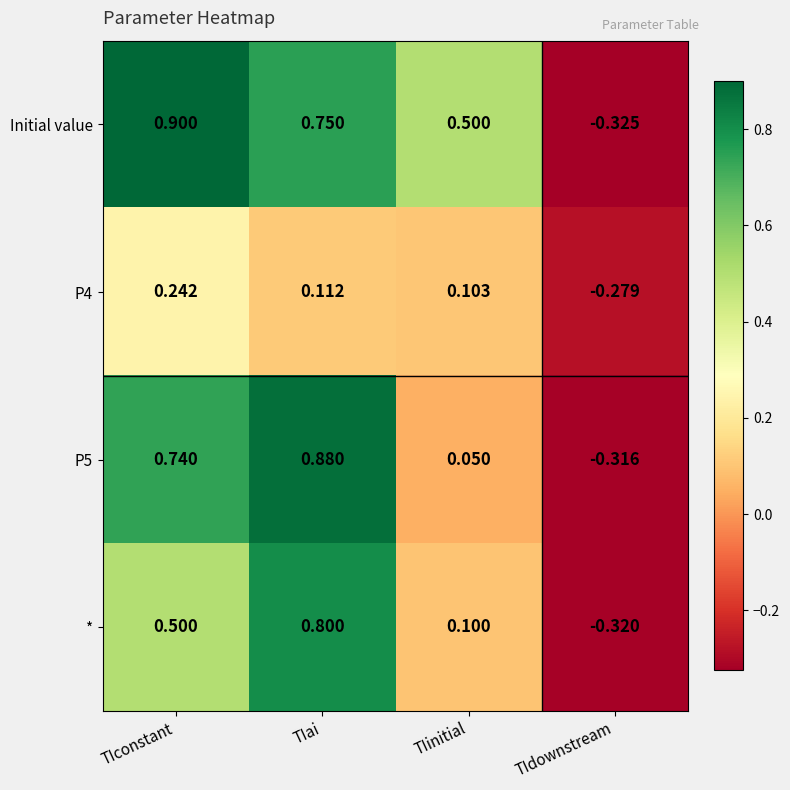

At which label does P5 reach its minimum?

TIdownstream